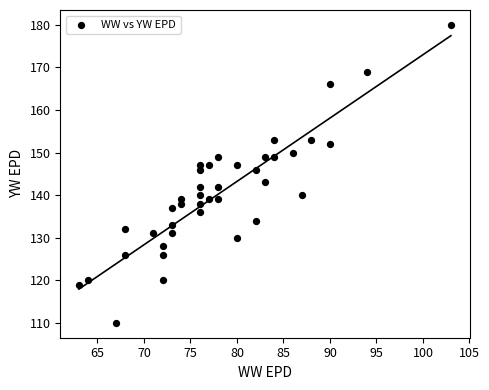

What is the range of X values (max minus min)?

40